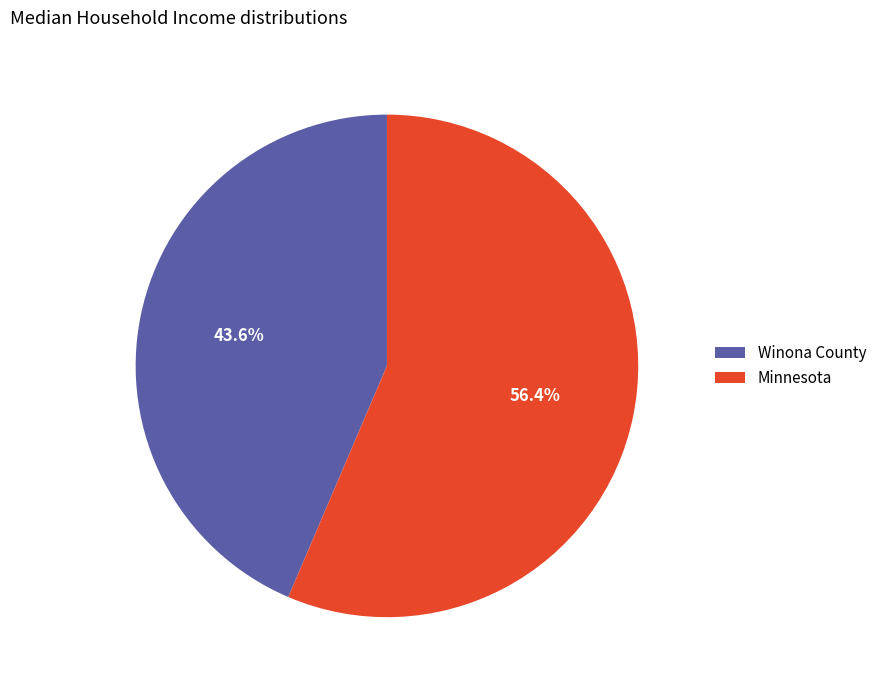

Combined, what portion of the pie is Minnesota and Winona County?

100.0%